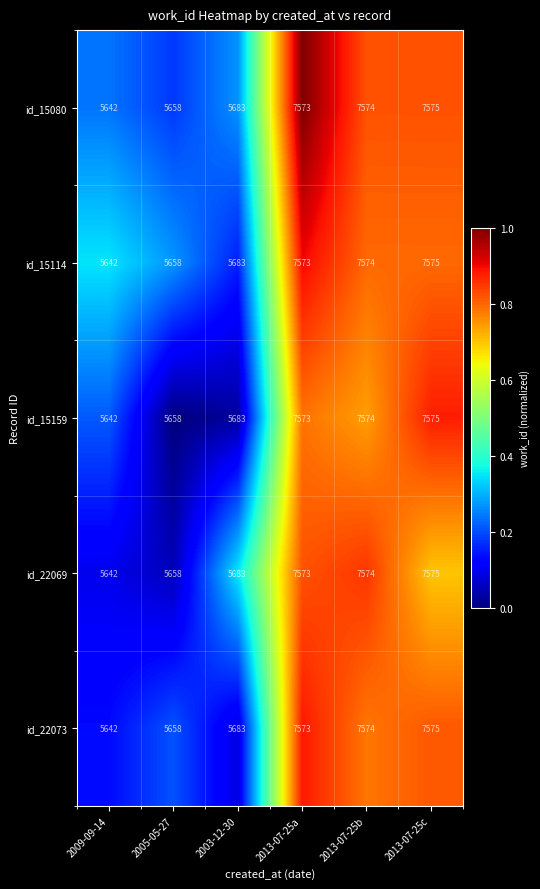

Reading right to left, transcribe all the data shown in this chart.

id_15080: 2013-07-25c=7575	2013-07-25b=7574	2013-07-25a=7573	2003-12-30=5683	2005-05-27=5658	2009-09-14=5642
id_15114: 2013-07-25c=7575	2013-07-25b=7574	2013-07-25a=7573	2003-12-30=5683	2005-05-27=5658	2009-09-14=5642
id_15159: 2013-07-25c=7575	2013-07-25b=7574	2013-07-25a=7573	2003-12-30=5683	2005-05-27=5658	2009-09-14=5642
id_22069: 2013-07-25c=7575	2013-07-25b=7574	2013-07-25a=7573	2003-12-30=5683	2005-05-27=5658	2009-09-14=5642
id_22073: 2013-07-25c=7575	2013-07-25b=7574	2013-07-25a=7573	2003-12-30=5683	2005-05-27=5658	2009-09-14=5642